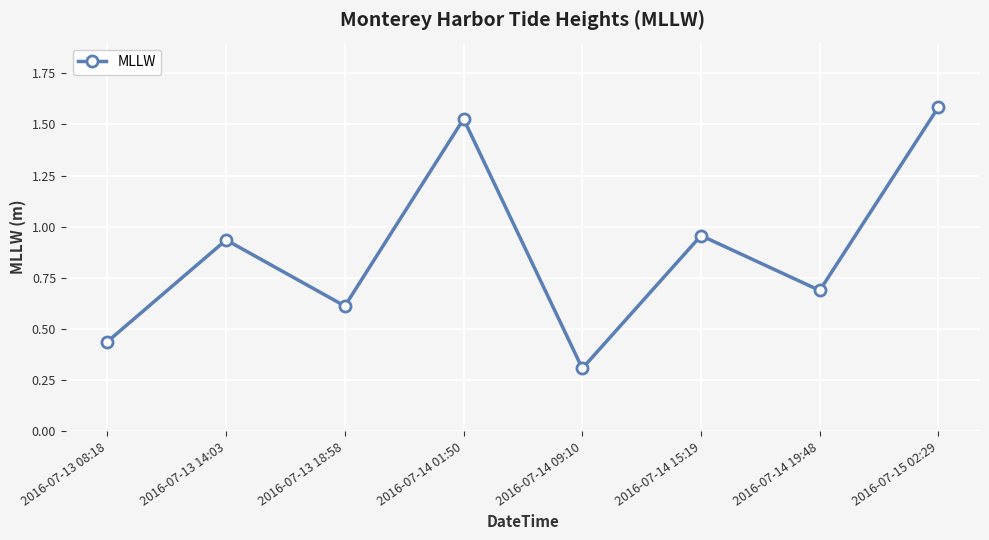

What is the label of the 4th point from the right?

2016-07-14 09:10